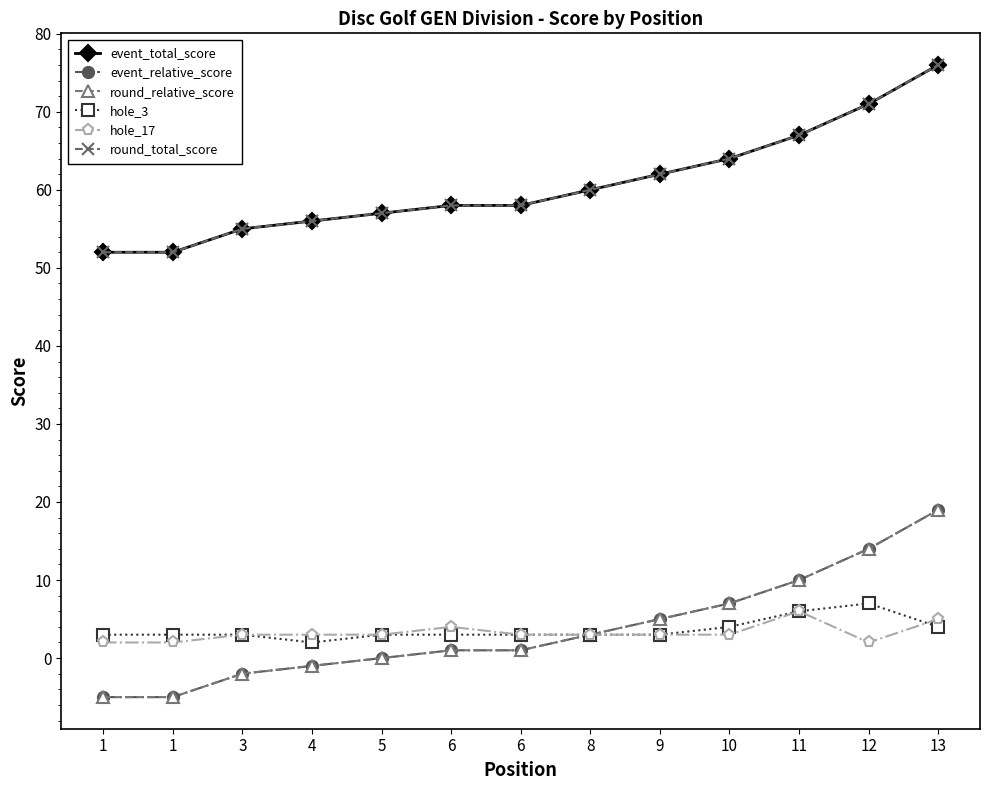

What is the total value across all series at 1?

99